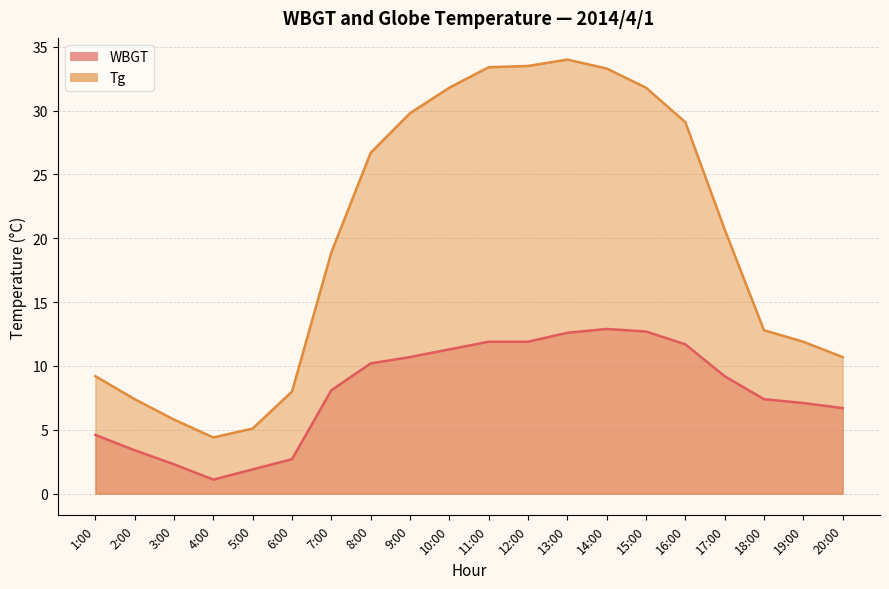

Where is the first local maximum for Tg?

13:00